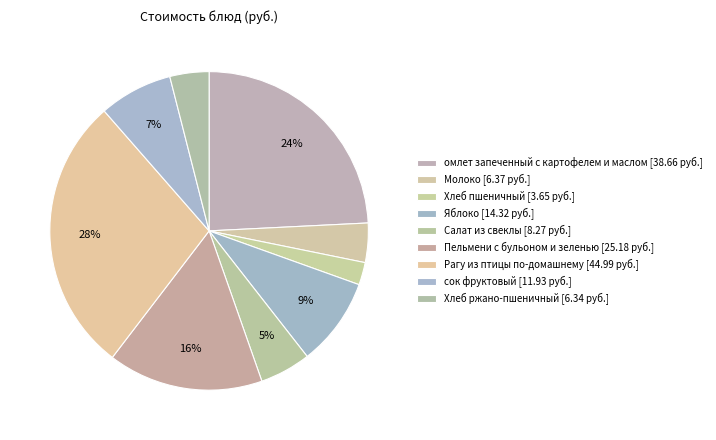

What is the total percentage of Яблоко and Хлеб ржано-пшеничный?

12.9%